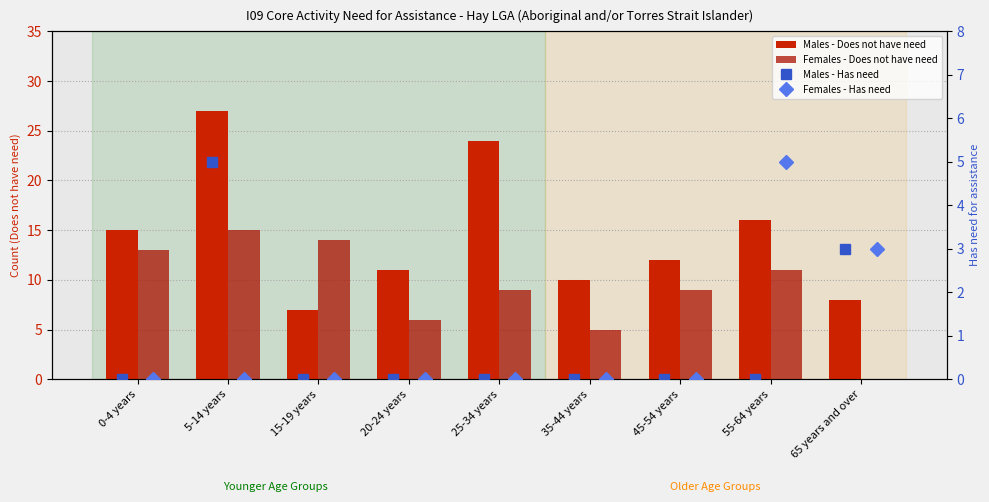

At 65 years and over, list the series in order from largest to smallest.

Males - Does not have need, Males - Has need, Females - Has need, Females - Does not have need